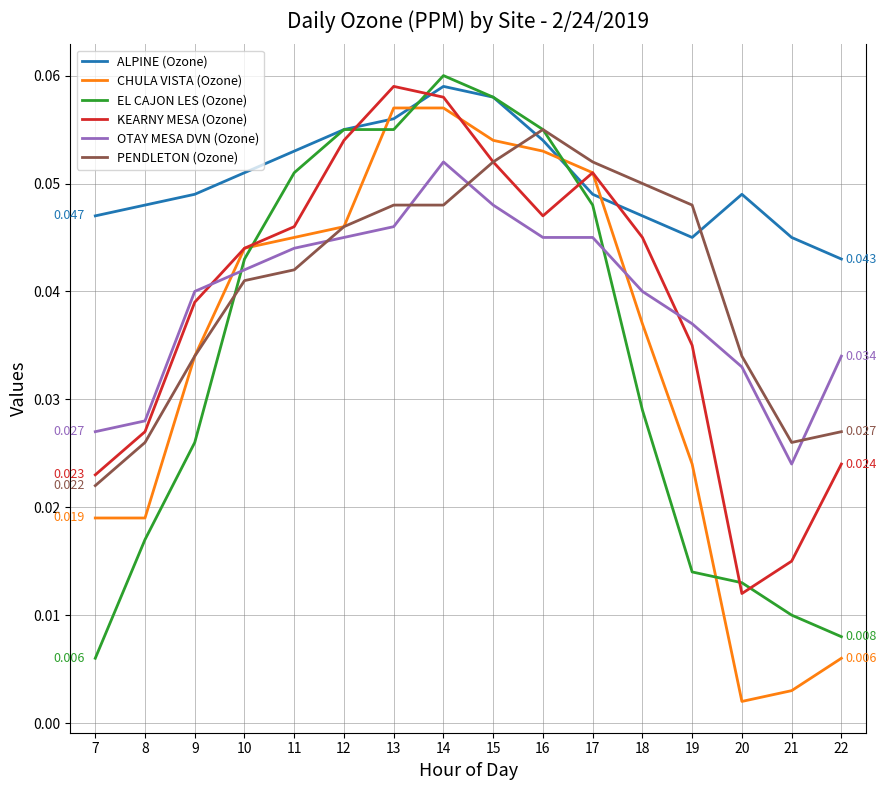

Between 10 and 17, which series saw the biggest shift?

PENDLETON (Ozone)